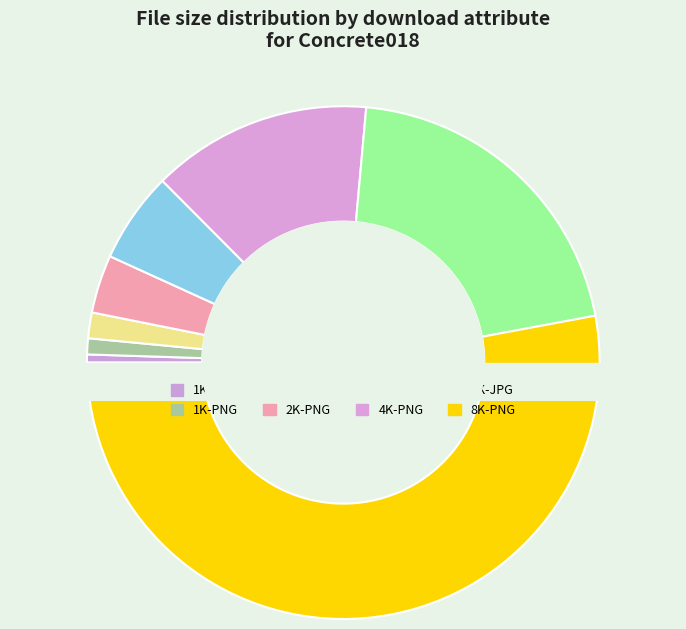

To the nearest percent, what percentage of the pie is 8K-JPG?

21%